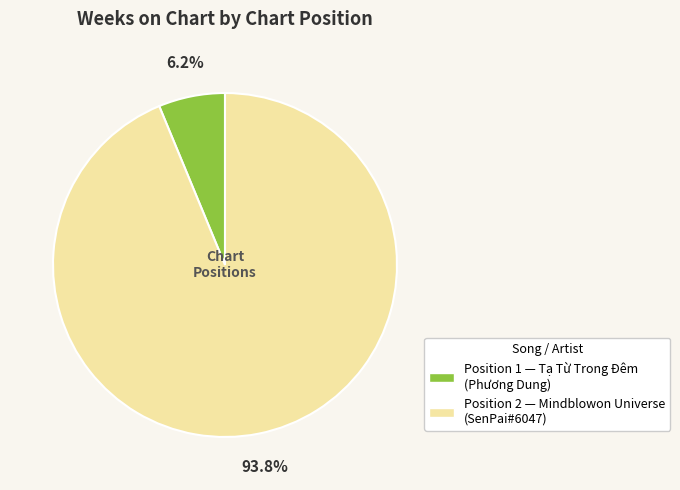

Is there any slice that represents more than half of the pie?

Yes